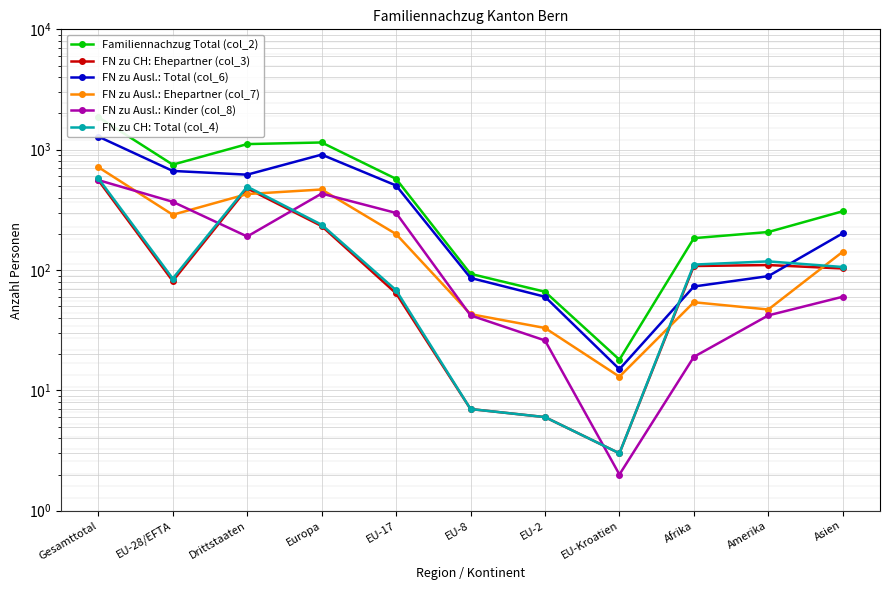

What is the label of the 1st point from the left?

Gesamttotal